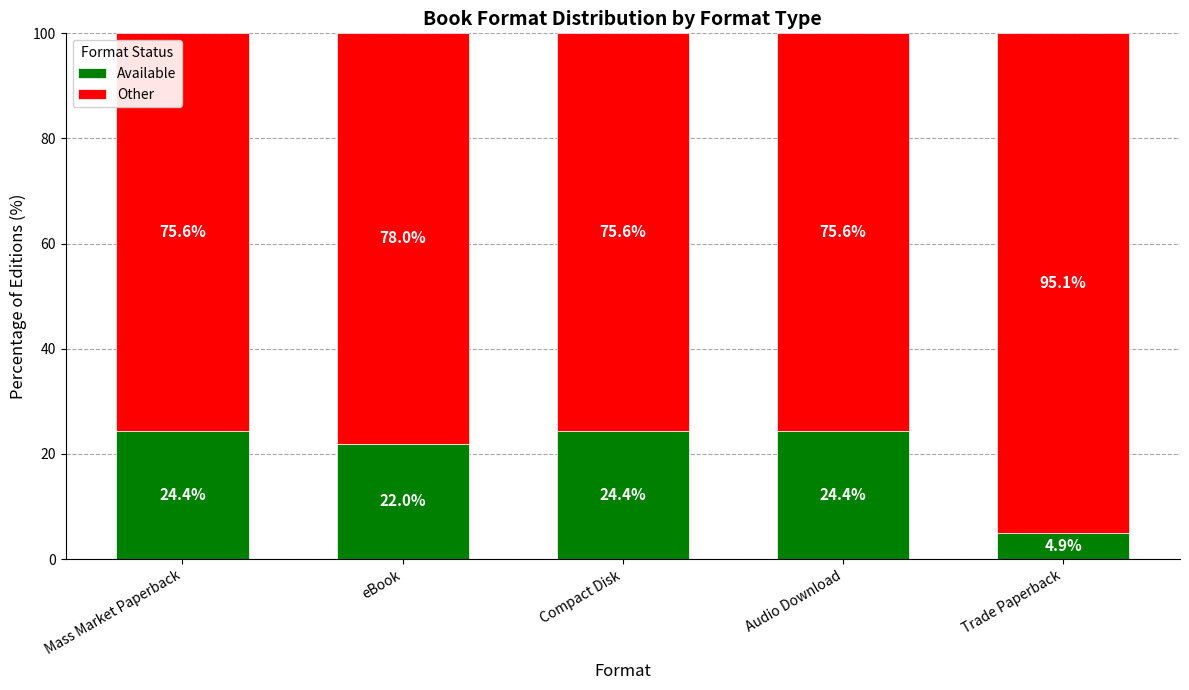

The Available series shows 32.5 at Mass Market Paperback. True or false?

False